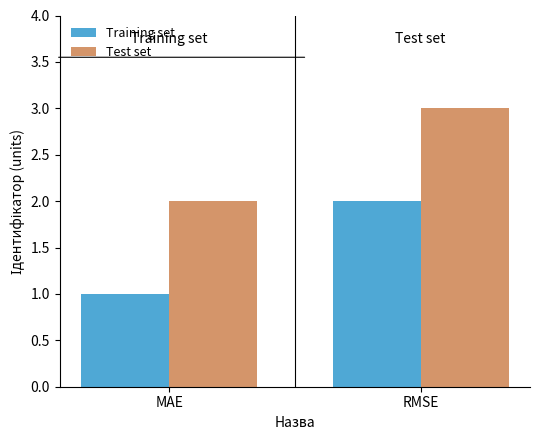

Where is Training set nearest to the value 1?

MAE